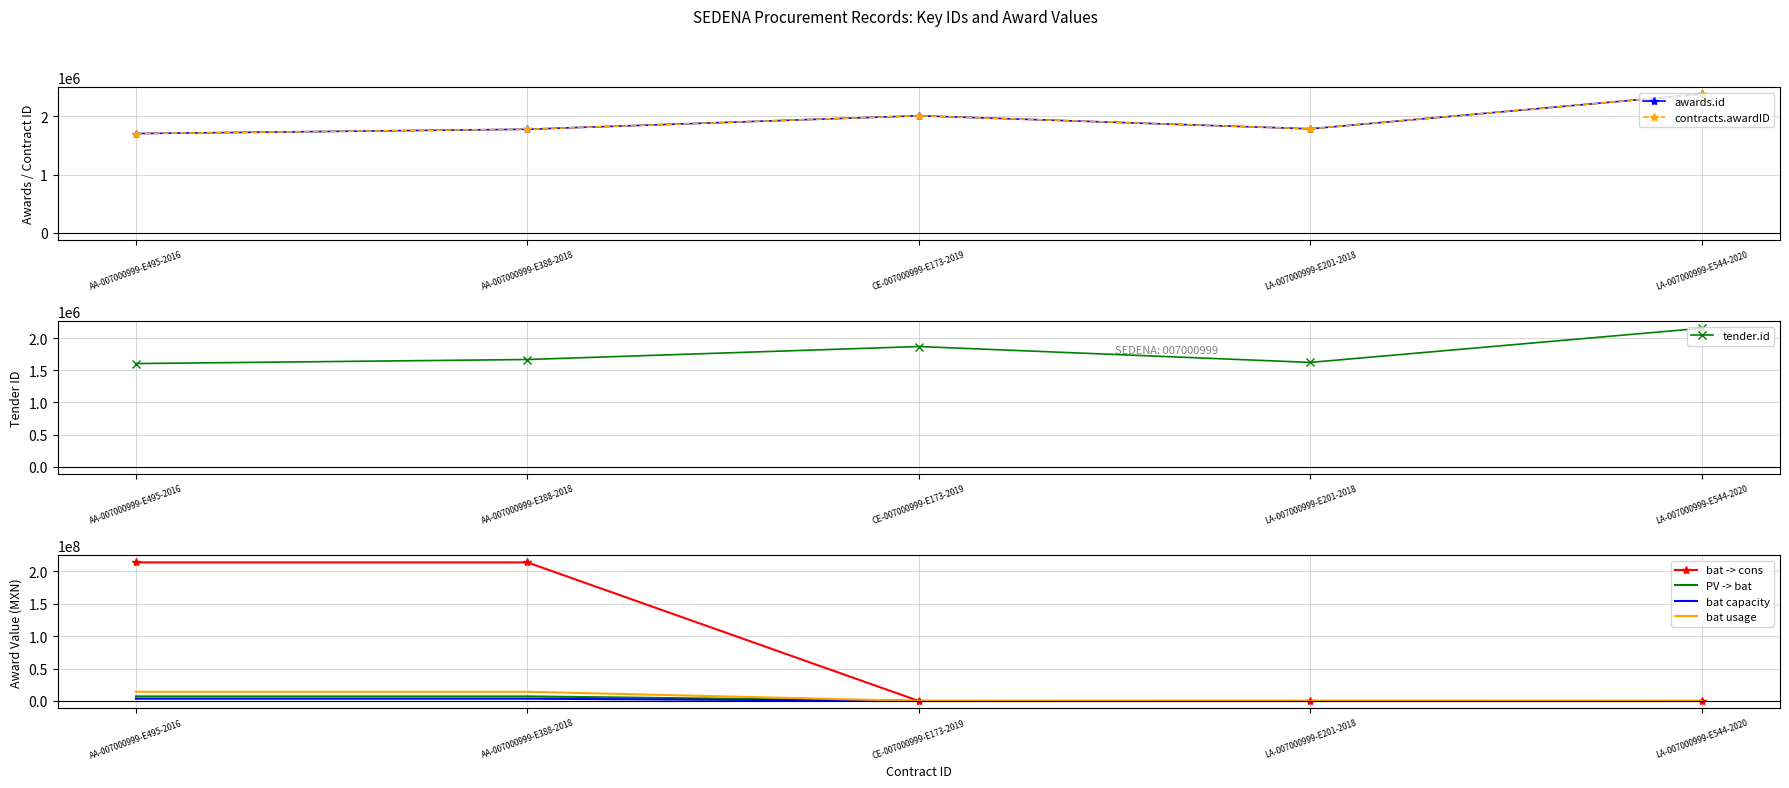

At which category does awards.id reach its first local peak?

CE-007000999-E173-2019